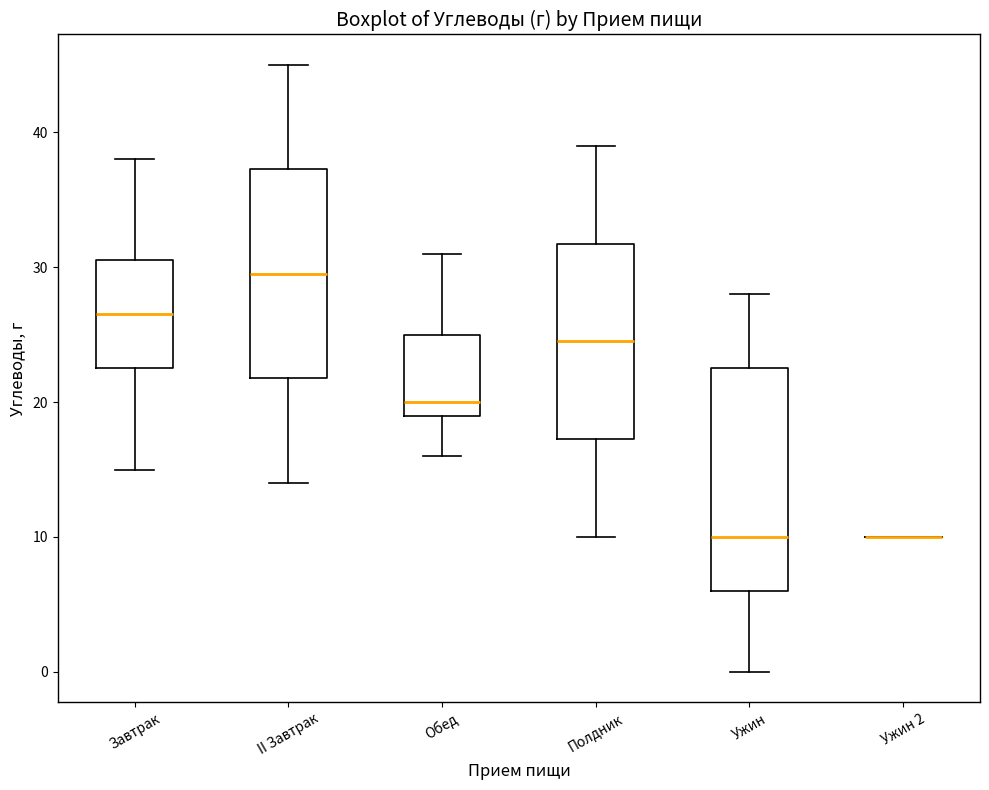

Reading left to right, read every box against the y-axis: the position of its median line, the range the box covers, and the ends of its whiskers. The values are not printed on the chart, so give them approximately, as read against the axis.

Завтрак: median 27, box 23 to 31, whiskers 15 to 38
II Завтрак: median 30, box 22 to 37, whiskers 14 to 45
Обед: median 20, box 19 to 25, whiskers 16 to 31
Полдник: median 25, box 17 to 32, whiskers 10 to 39
Ужин: median 10, box 6 to 23, whiskers 0 to 28
Ужин 2: box collapsed to a line at 10, whiskers 10 to 10